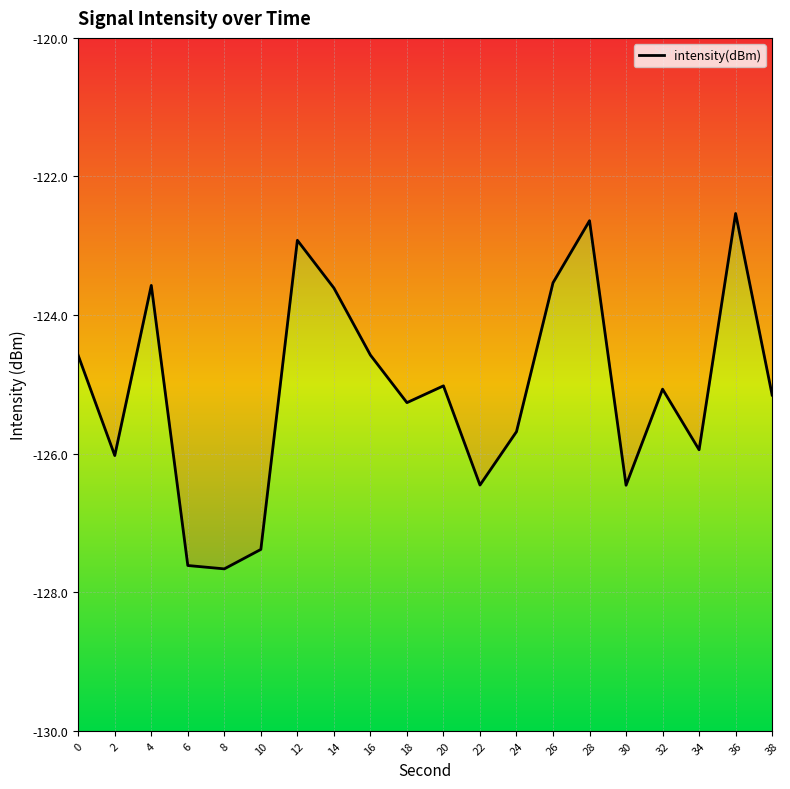

Rank the categories by value from lowest to highest.

8, 6, 10, 30, 22, 2, 34, 24, 18, 38, 32, 20, 0, 16, 14, 4, 26, 12, 28, 36